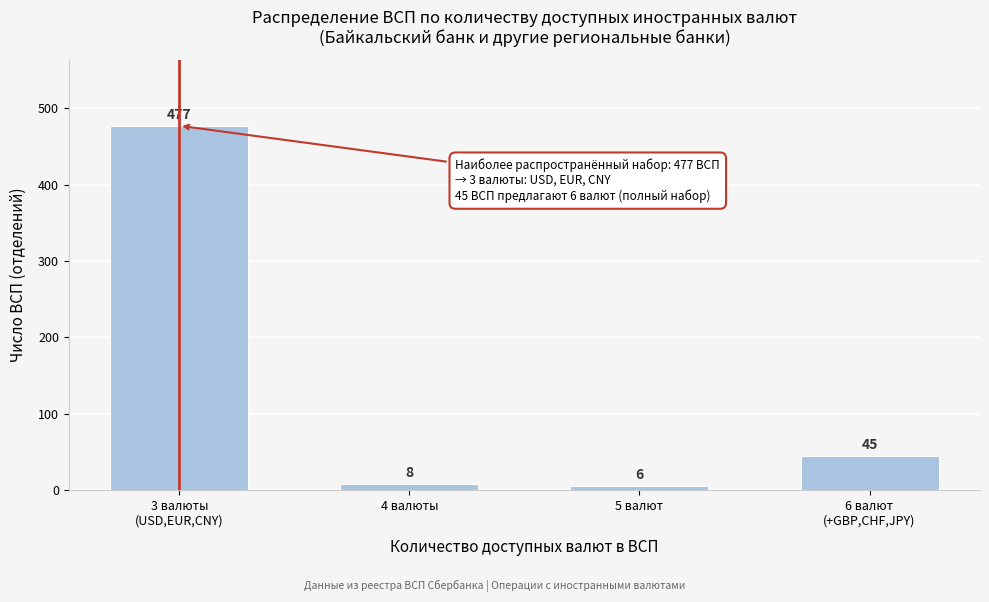

Reading right to left, transcribe all the data shown in this chart.

45	6	8	477